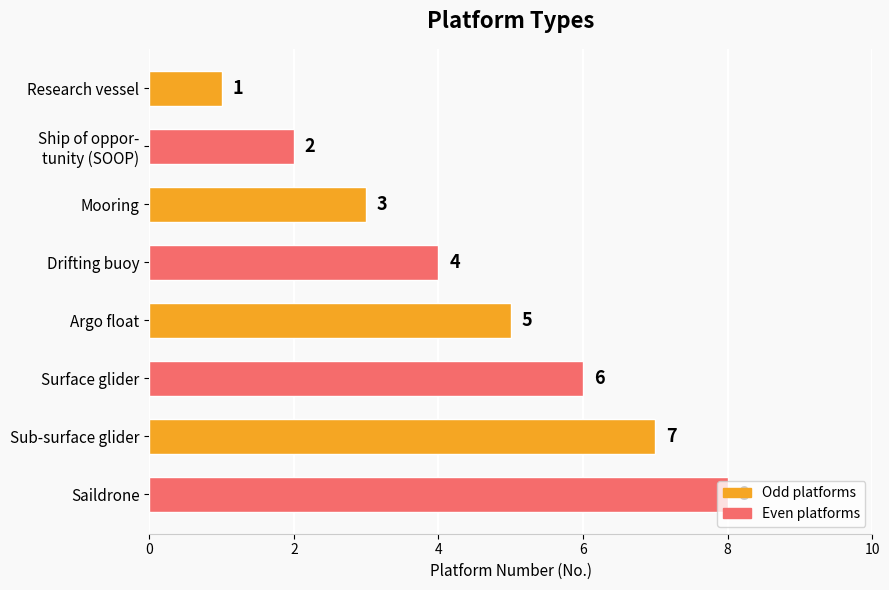

Is it true that the value at Saildrone is 5?

False